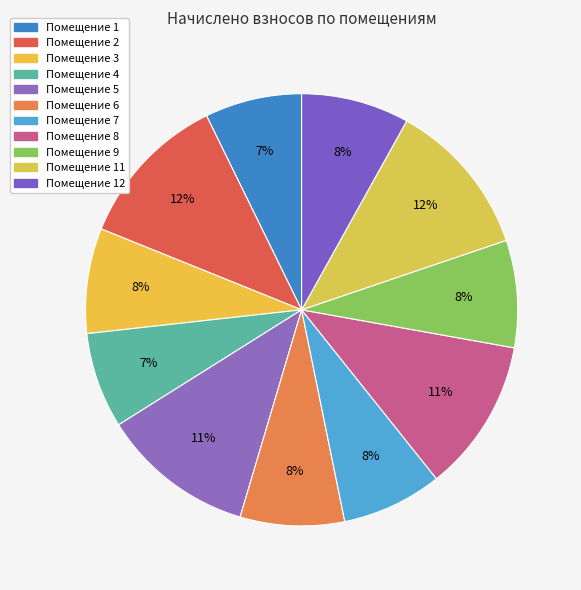

Is there any slice that represents more than half of the pie?

No